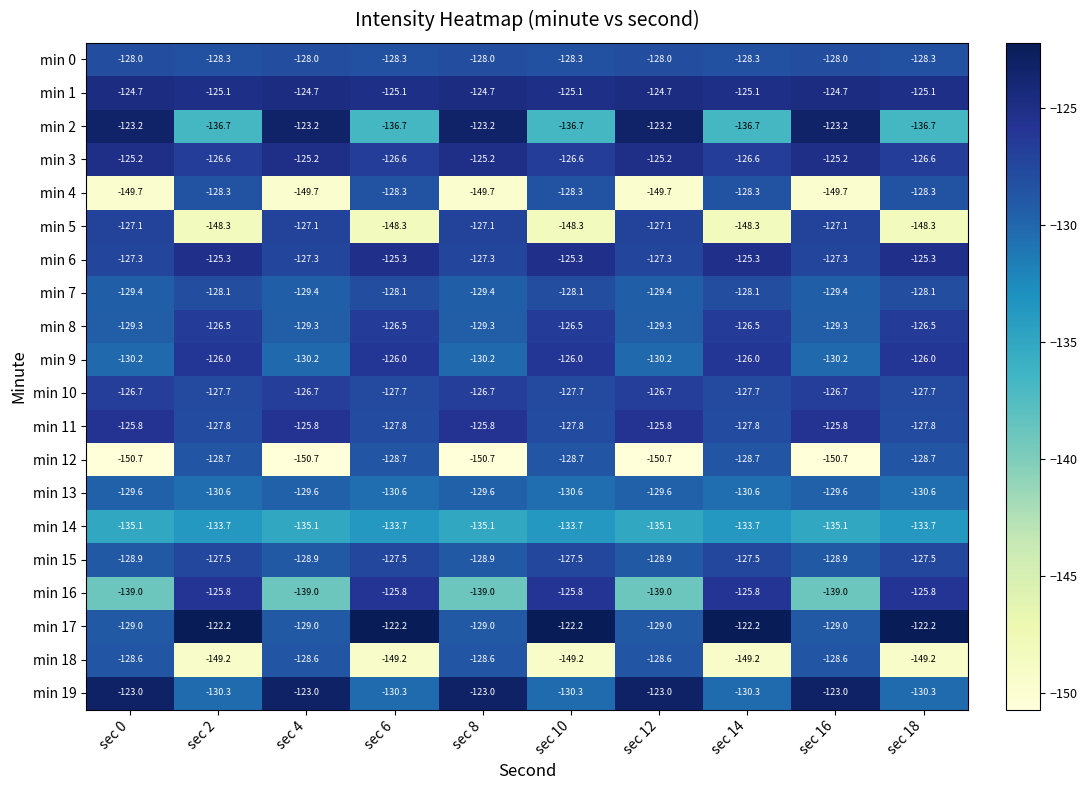

What is the greatest value displayed?

-122.2